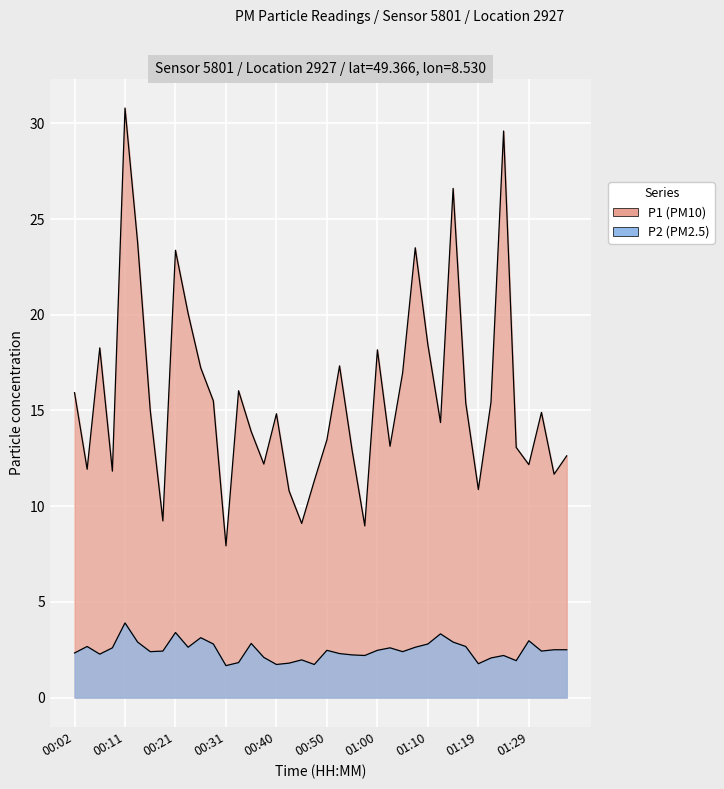

What is the total value across all series at 01:32?

17.3